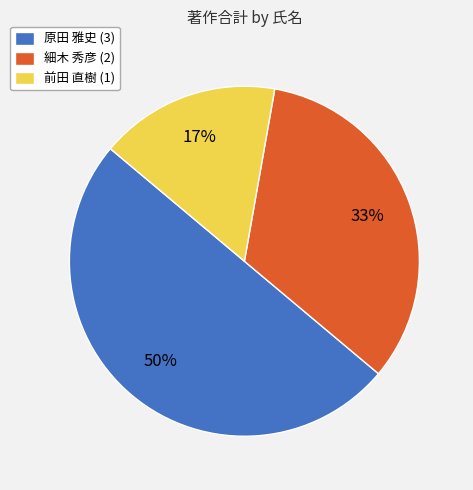

Combined, do 細木 秀彦 (2) and 原田 雅史 (3) account for over 50%?

Yes